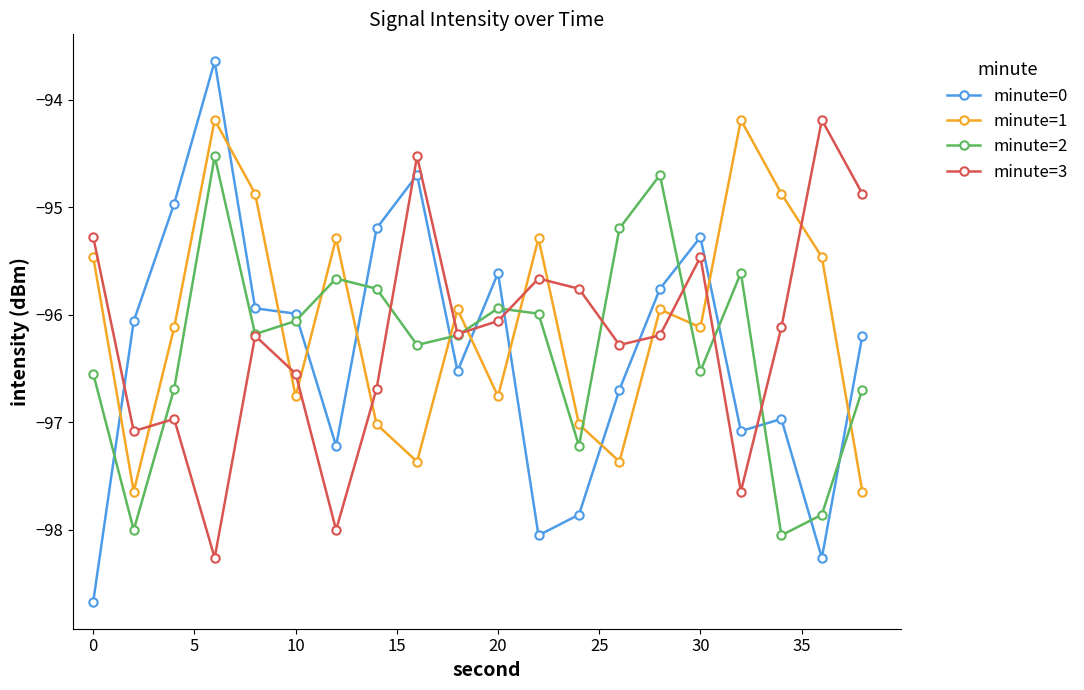

Which series has the widest spread of values?

minute=0